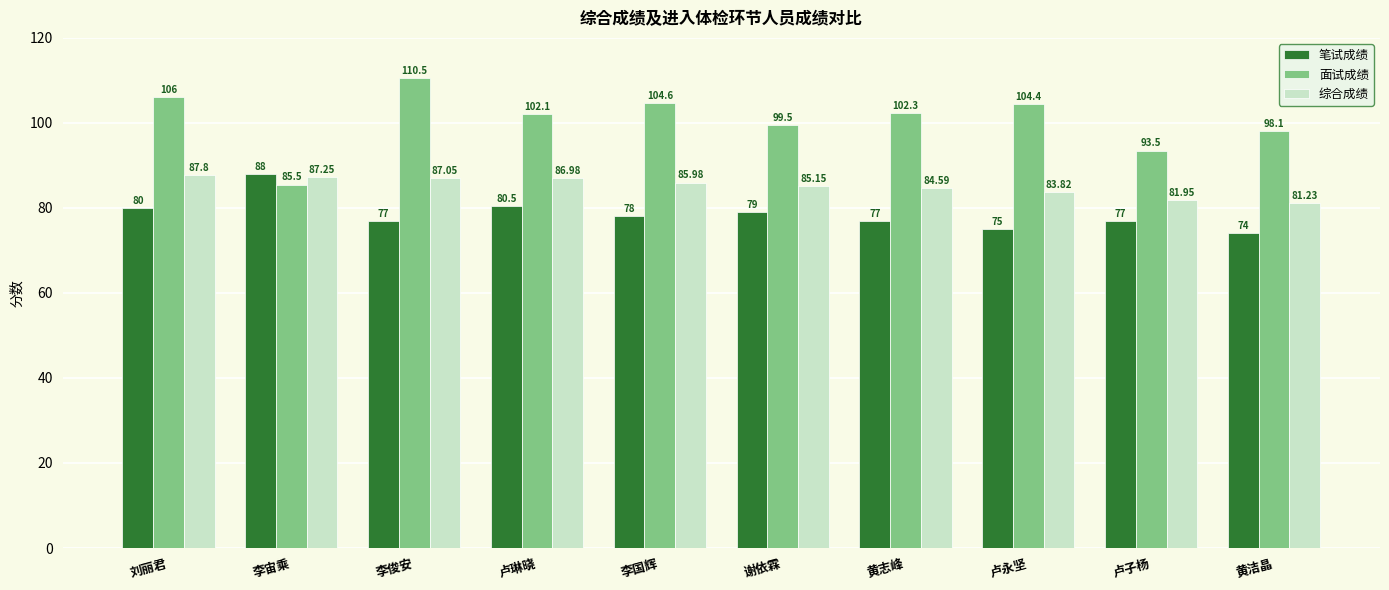

At how many categories does at least one series exceed 75?

10